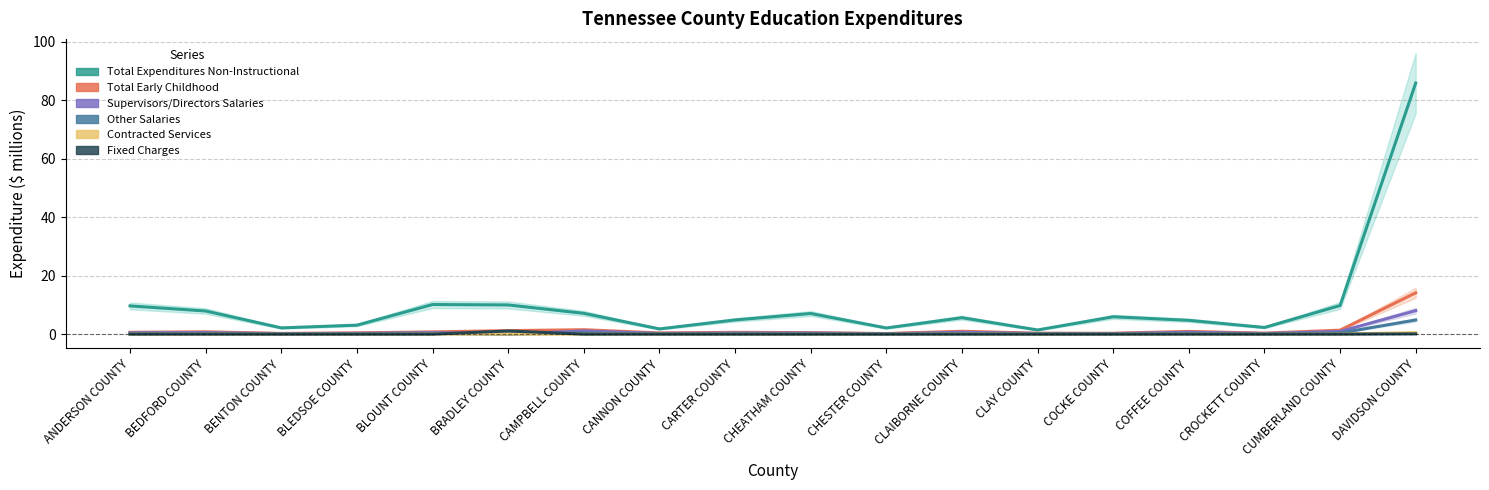

True or false: Total Expenditures Non-Instructional and Contracted Services intersect in this chart.

False